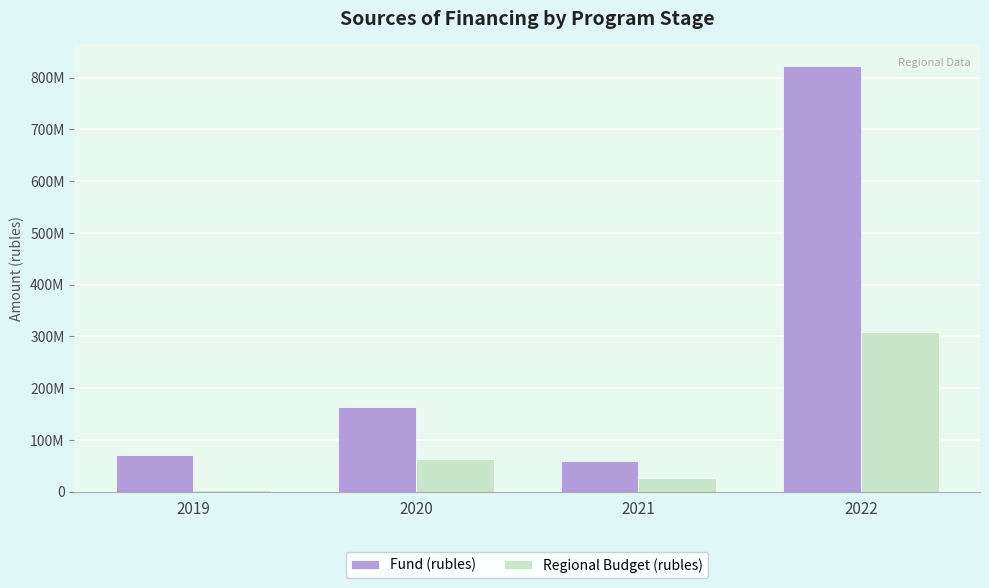

Which series has the widest spread of values?

Fund (rubles)